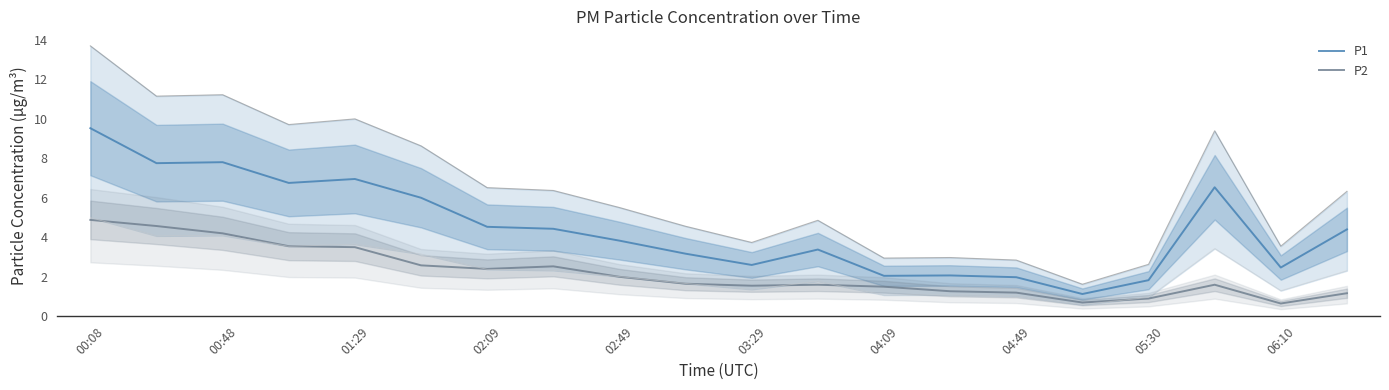

What is the maximum value for P2?

4.9